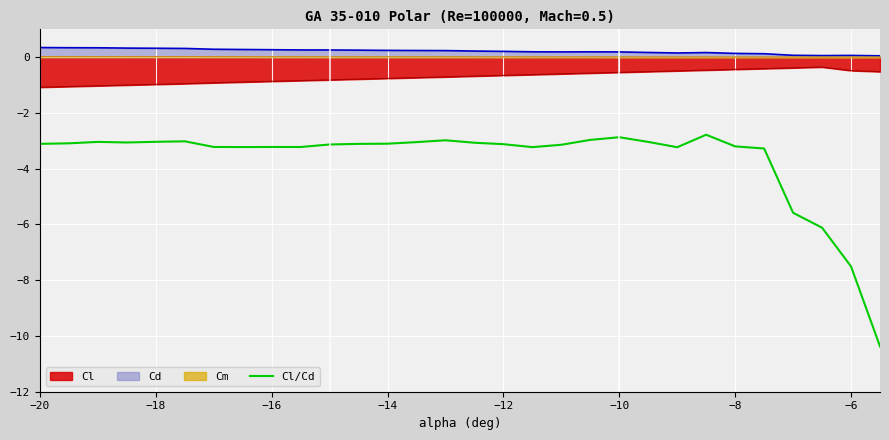

Does the chart display data point markers on the line(s)?

No